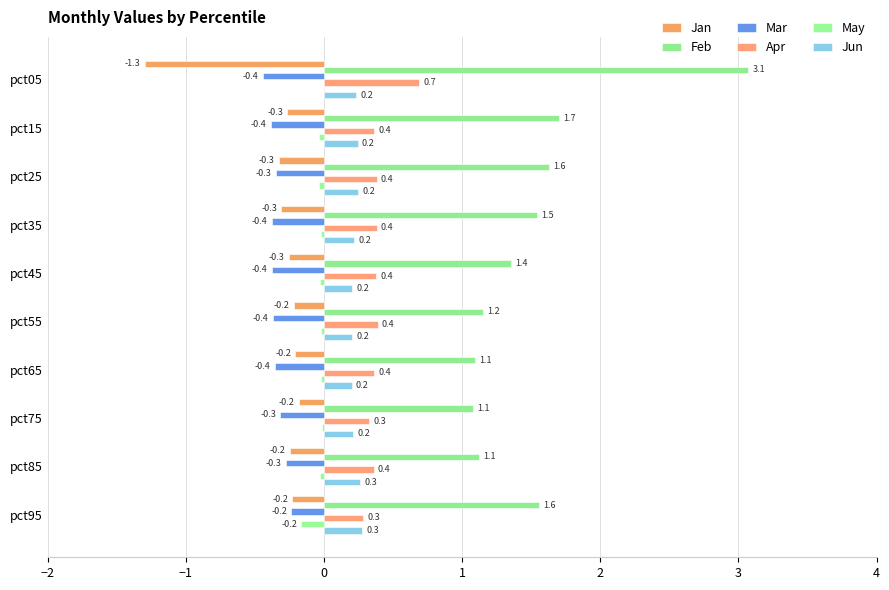

Reading left to right, list all the values displayed in this chart.

Jan: -1.3	-0.3	-0.3	-0.3	-0.3	-0.2	-0.2	-0.2	-0.2	-0.2
Feb: 3.1	1.7	1.6	1.5	1.4	1.2	1.1	1.1	1.1	1.6
Mar: -0.4	-0.4	-0.3	-0.4	-0.4	-0.4	-0.4	-0.3	-0.3	-0.2
Apr: 0.7	0.4	0.4	0.4	0.4	0.4	0.4	0.3	0.4	0.3
May: 0.0	-0.0	-0.0	-0.0	-0.0	-0.0	-0.0	-0.0	-0.0	-0.2
Jun: 0.2	0.2	0.2	0.2	0.2	0.2	0.2	0.2	0.3	0.3